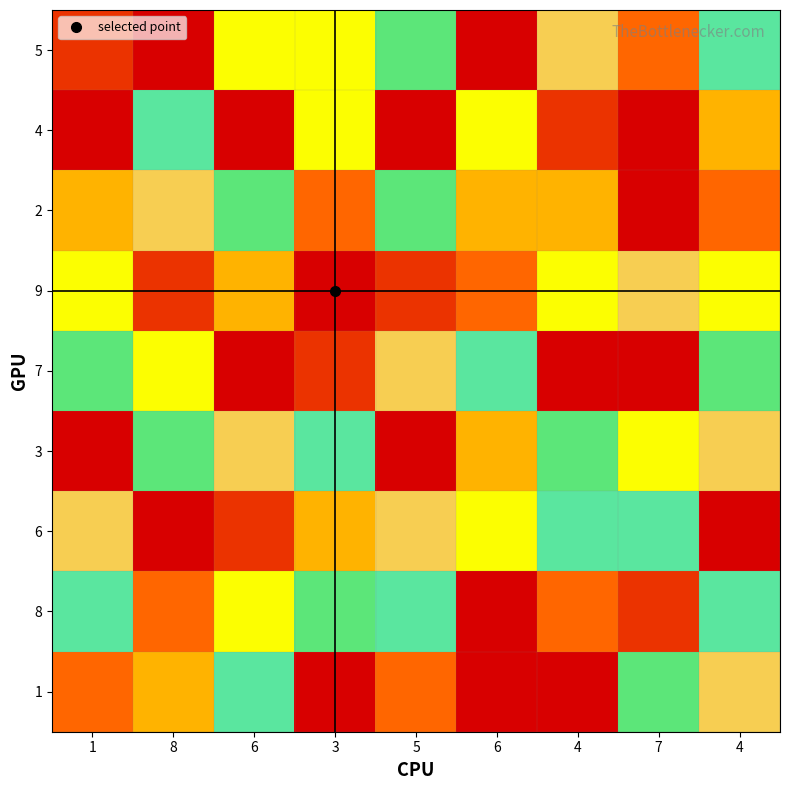

Reading left to right, what are all the values shown in this chart?

5: 1=2	8=1	6=5	3=5	5=6	6=9	4=8	7=3	4=7
4: 1=1	8=7	6=9	3=5	5=1	6=5	4=2	7=9	4=4
2: 1=4	8=8	6=6	3=3	5=6	6=4	4=4	7=1	4=3
9: 1=5	8=2	6=4	3=1	5=2	6=3	4=5	7=8	4=5
7: 1=6	8=5	6=1	3=2	5=8	6=7	4=1	7=9	4=6
3: 1=9	8=6	6=8	3=7	5=9	6=4	4=6	7=5	4=8
6: 1=8	8=9	6=2	3=4	5=8	6=5	4=7	7=7	4=9
8: 1=7	8=3	6=5	3=6	5=7	6=1	4=3	7=2	4=7
1: 1=3	8=4	6=7	3=9	5=3	6=9	4=9	7=6	4=8